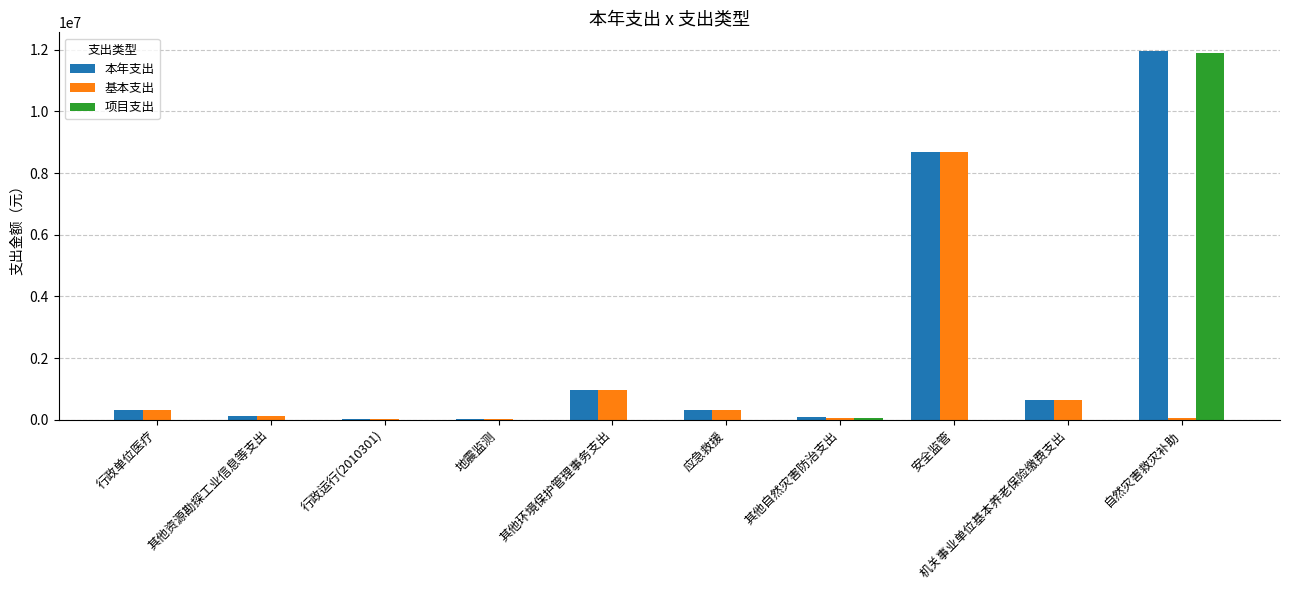

Is the value of 项目支出 at 安全监管 greater than the value of 本年支出 at 自然灾害救灾补助?

No